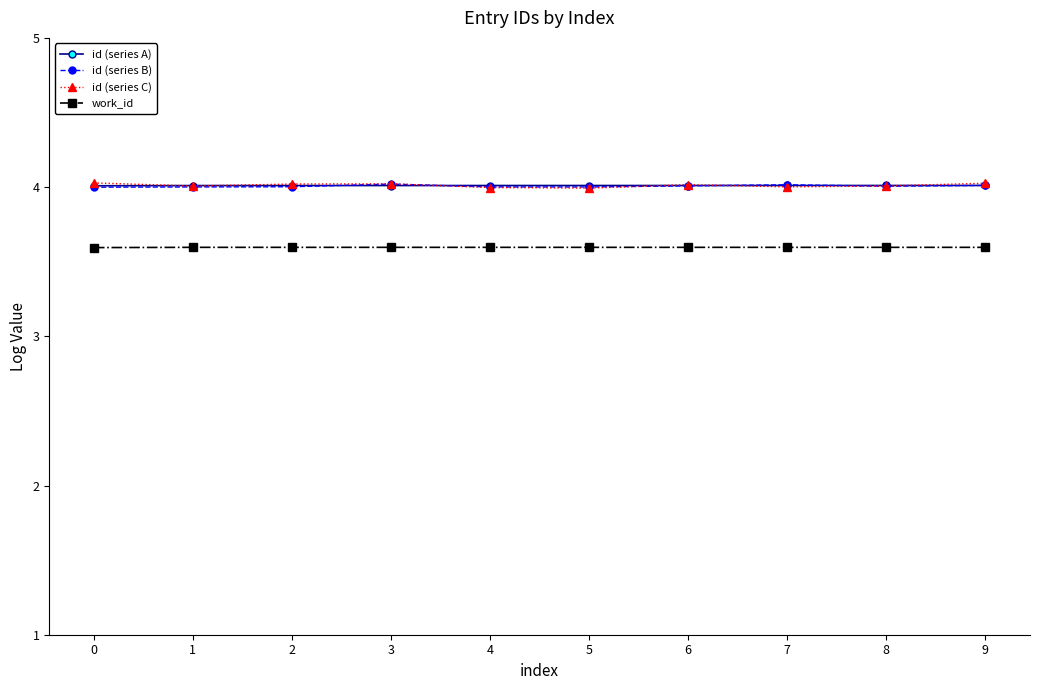

Is this an area chart (filled region under the line)?

No